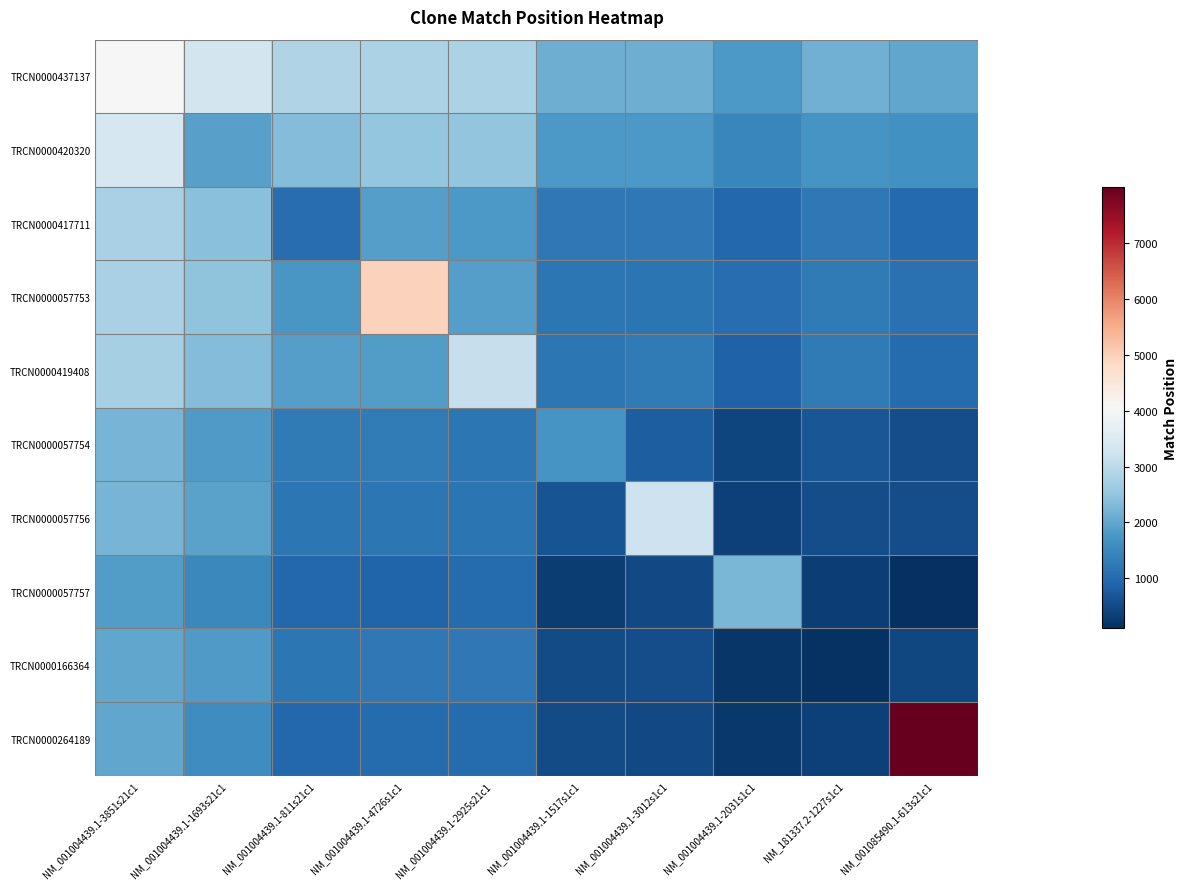

Which label corresponds to the largest value in the chart?

NM_001085490.1-613s21c1